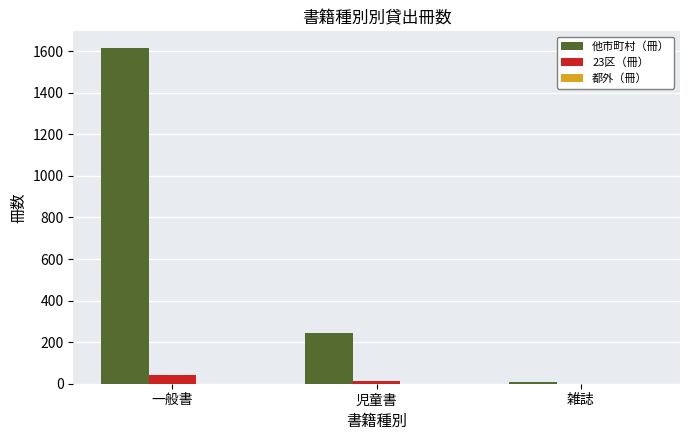

What is the spread (max minus min) of values at 雑誌?

8